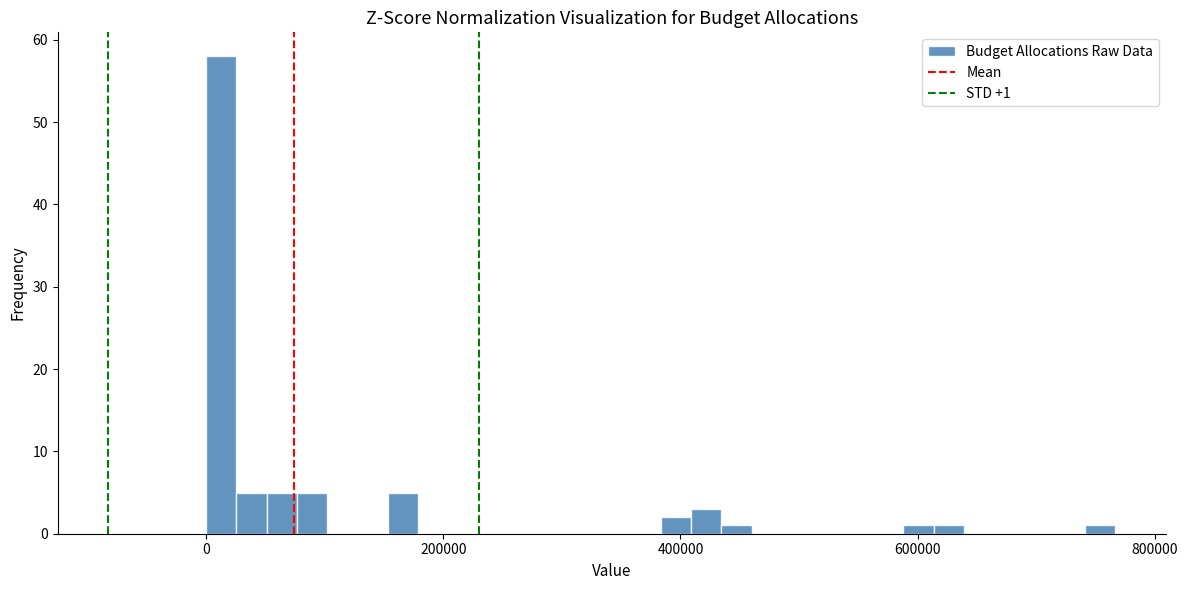

Around what value on the x-axis is the tallest bar? Give the approximate position of its centre, as read against the axis.

20000